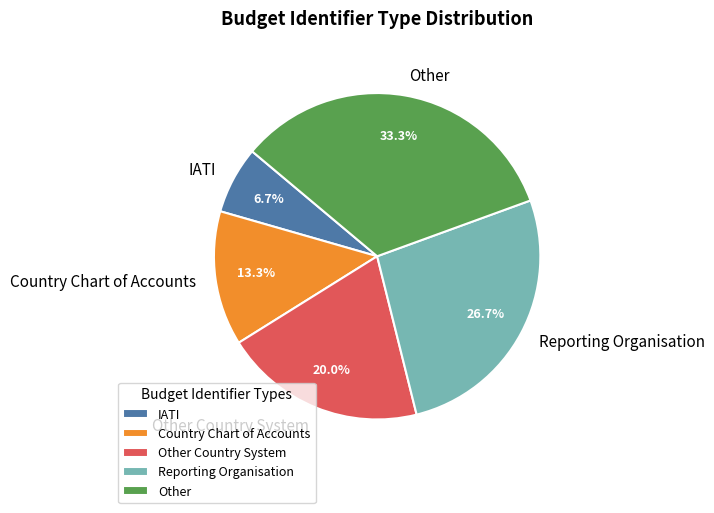

How many segments does this pie chart have?

5